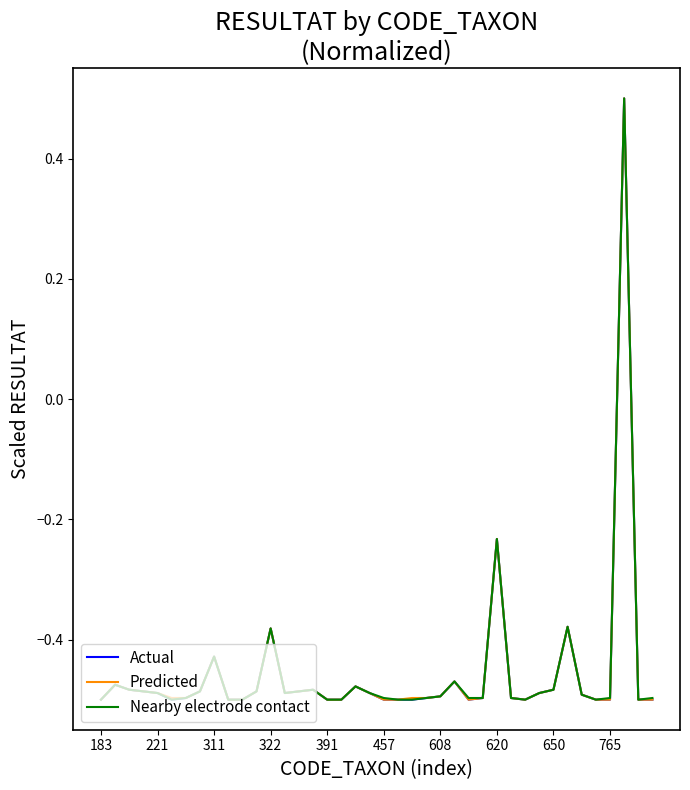

What is the highest value of the Nearby electrode contact series?

0.5